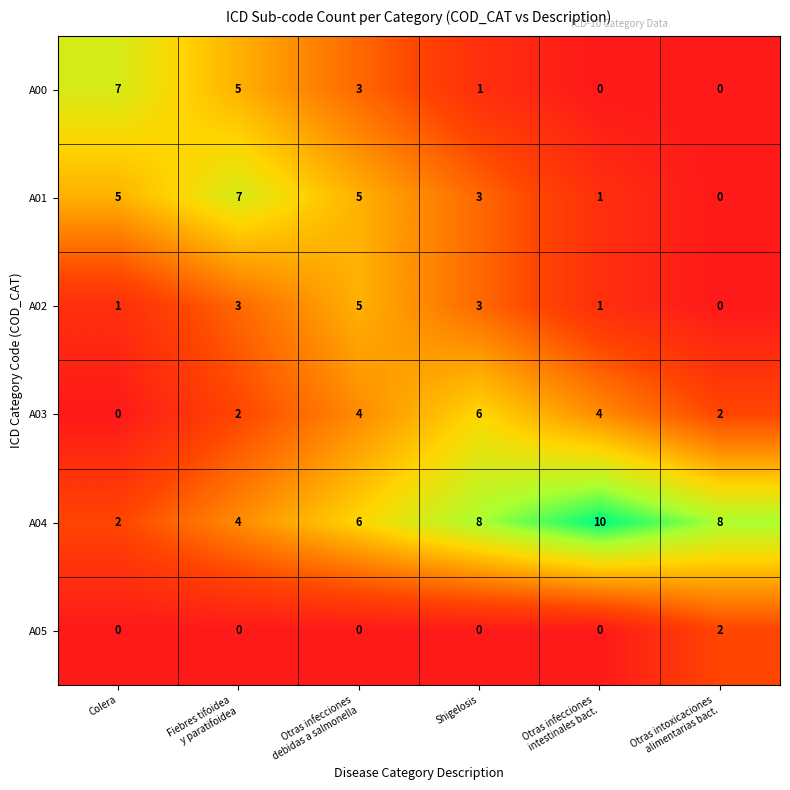

The value of A02 at Shigelosis is 5. True or false?

False